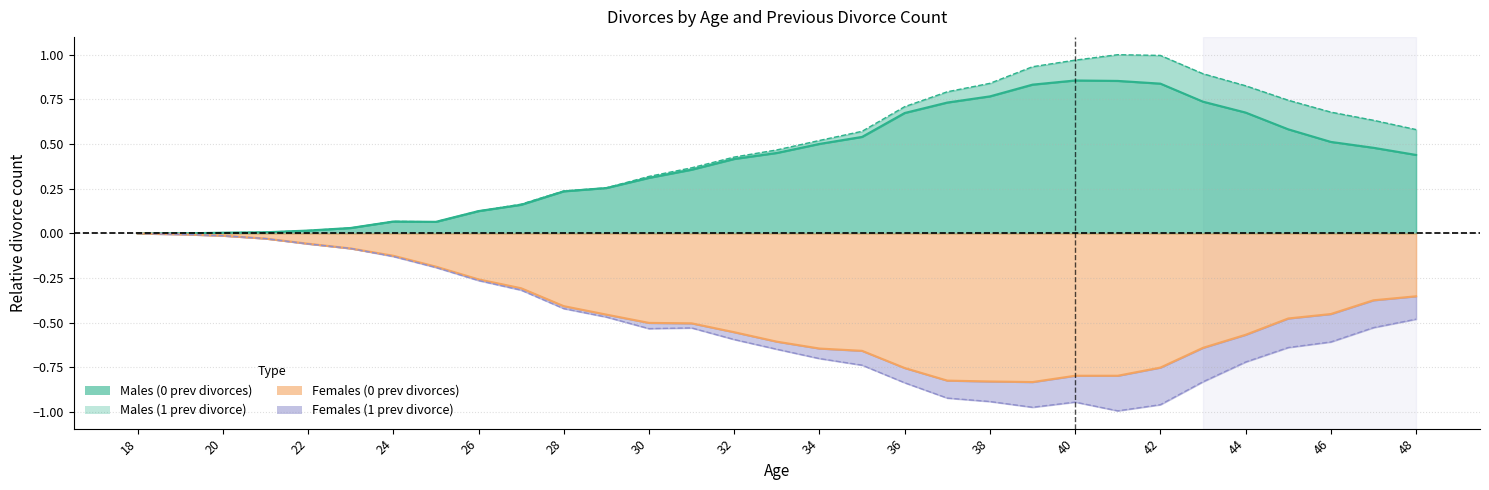

How many interior local valleys does the Females_0_prev_divorces series have?

1